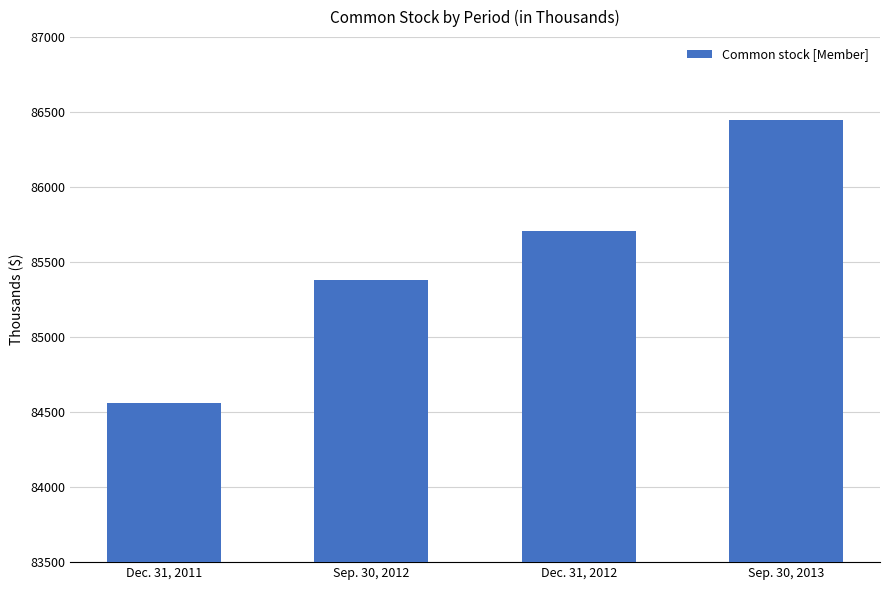

Reading left to right, transcribe all the data shown in this chart.

Dec. 31, 2011=84564	Sep. 30, 2012=85381	Dec. 31, 2012=85707	Sep. 30, 2013=86447